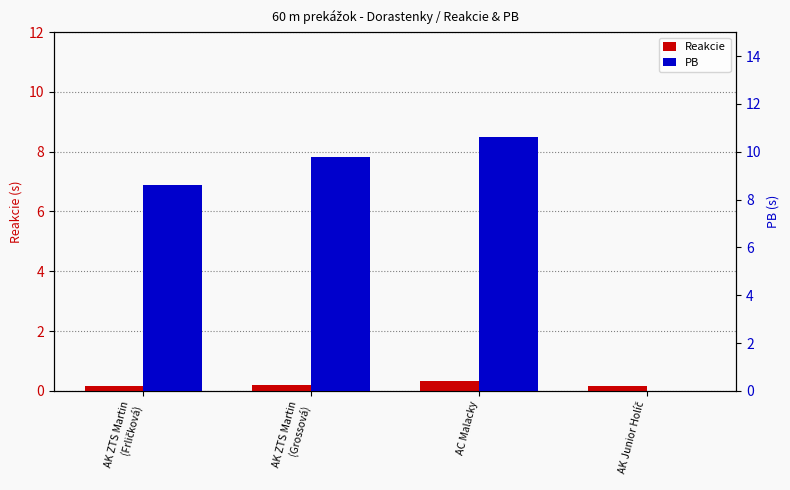

What is the label of the 2nd bar from the right?

AC Malacky